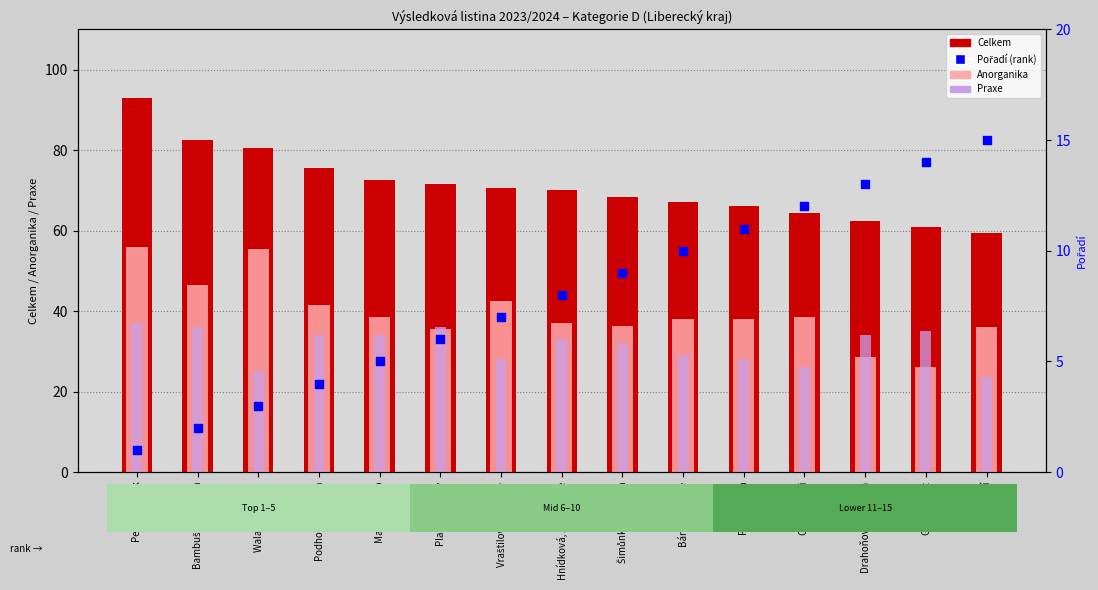

Which series contains the highest Y value?

Celkem